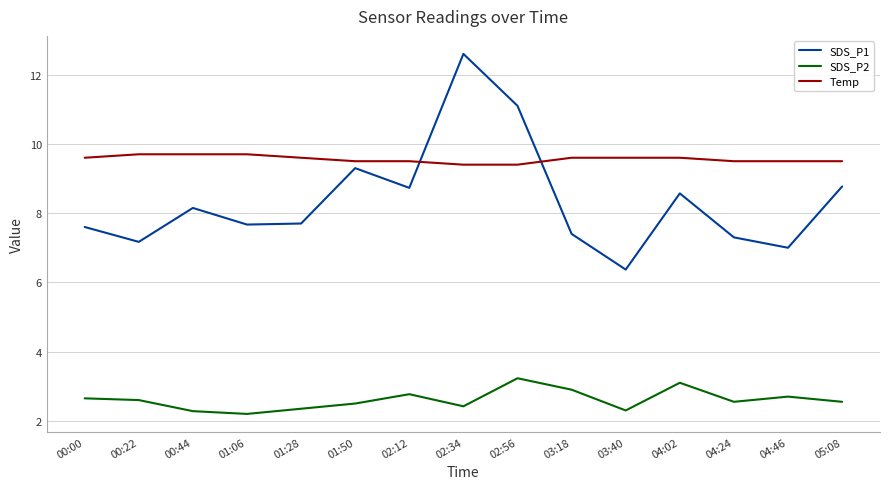

Which series has the widest spread of values?

SDS_P1